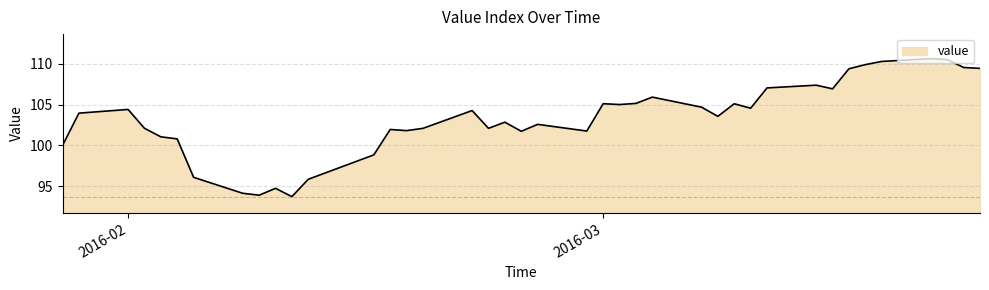

Does the chart have visible grid lines?

Yes